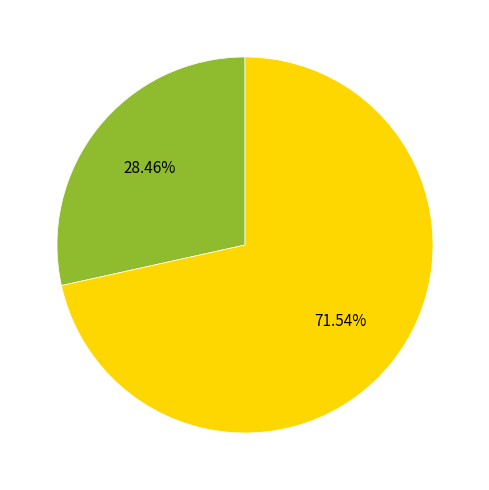

Does any single category account for the majority?

Yes